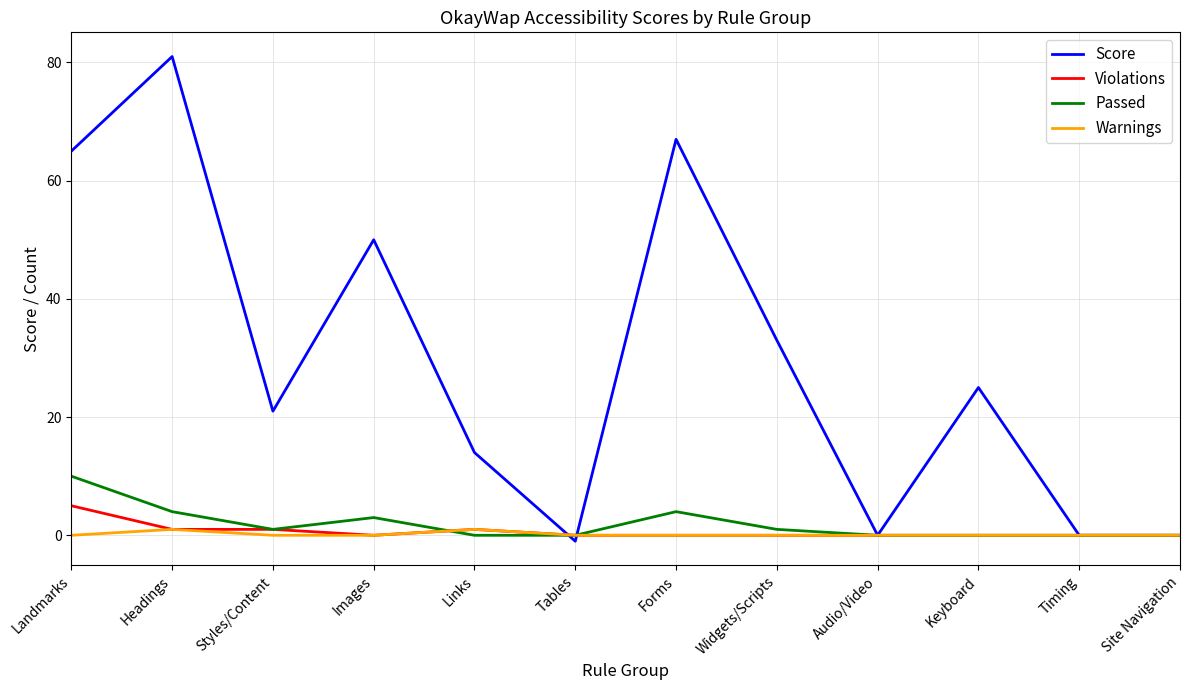

Is this an area chart (filled region under the line)?

No